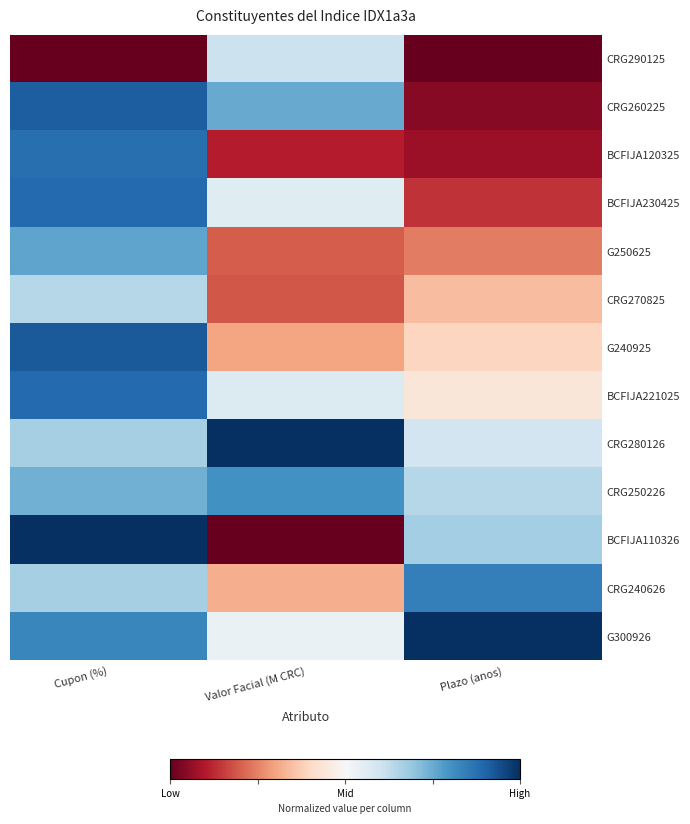

Count the number of data series in this chart.

13